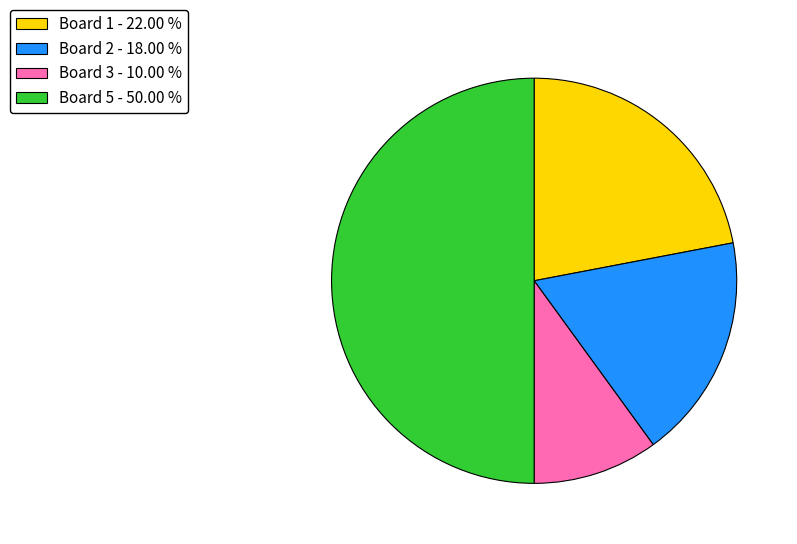

What is the largest slice in the pie chart?

Board 5 - 50.00 %